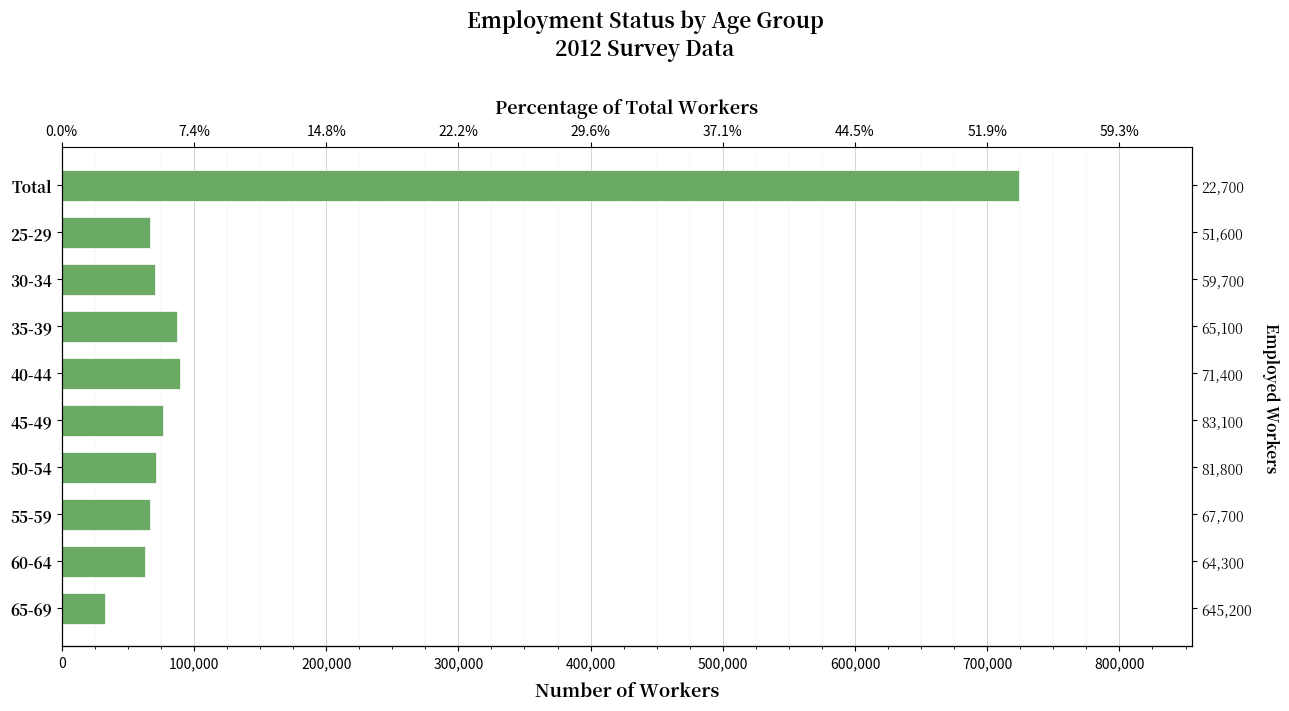

What is the value of the 8th bar from the left?

67100